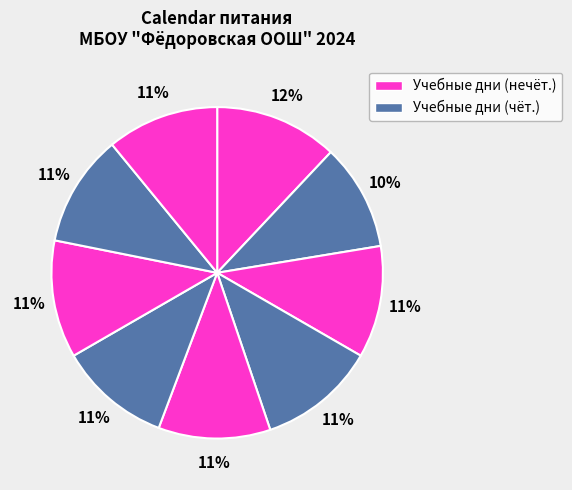

How many slices are in this pie chart?

9